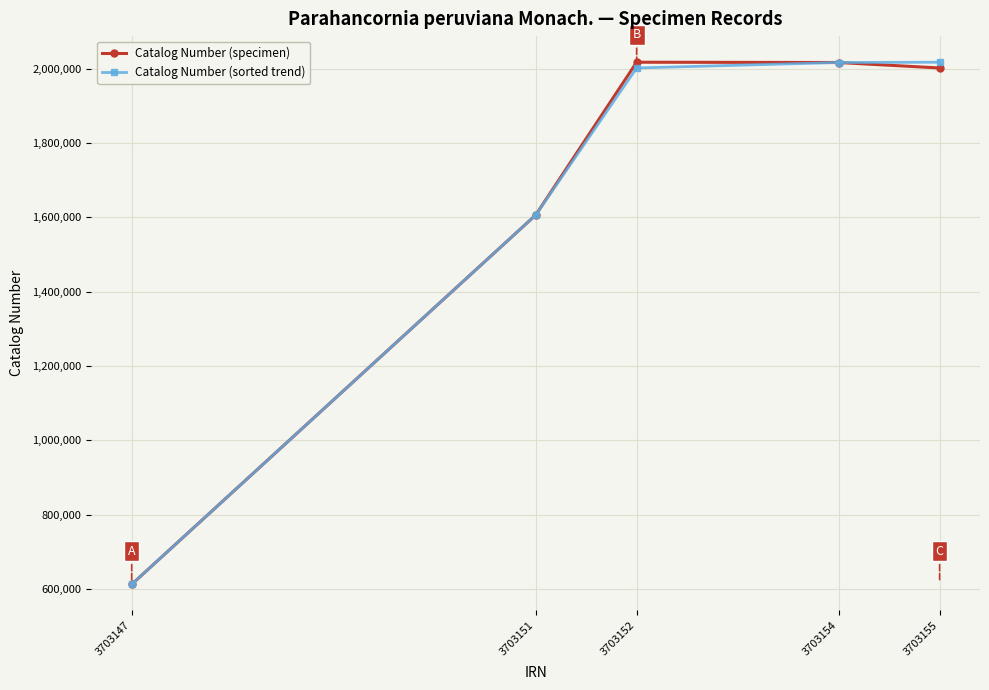

What is the lowest value of the Catalog Number (sorted trend) series?

612929